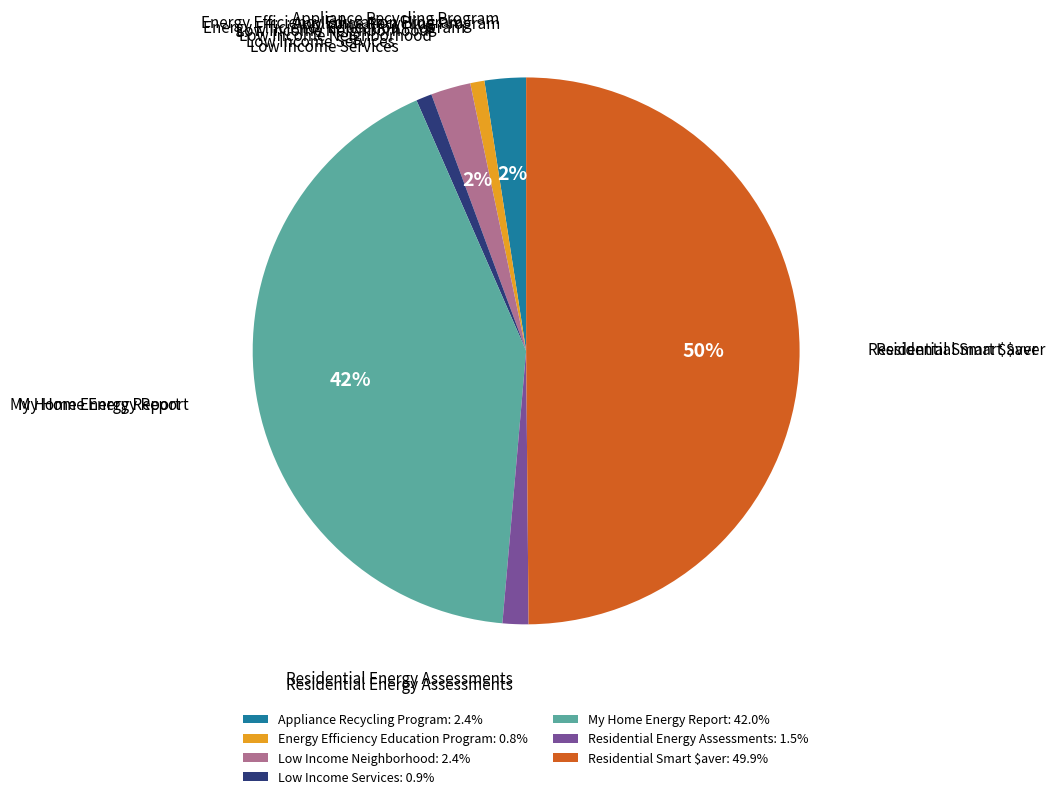

The Residential Energy Assessments slice represents 2% of the pie. True or false?

True